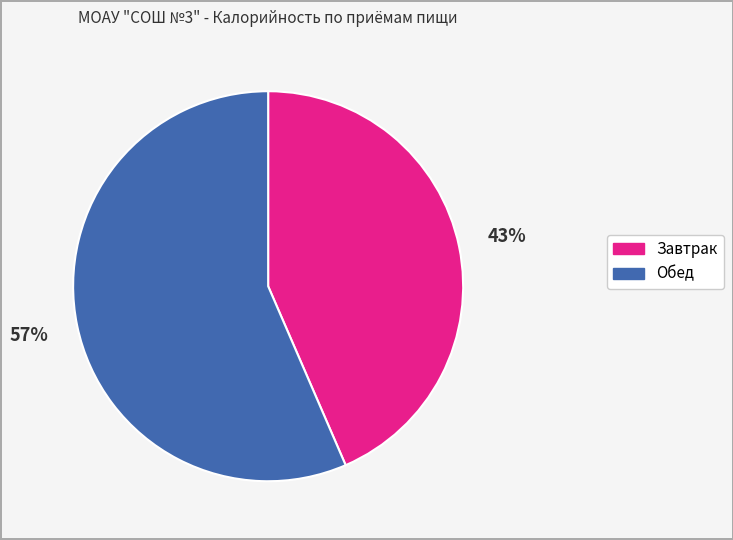

What is the ratio of the value at Обед to the value at Завтрак?

1.3